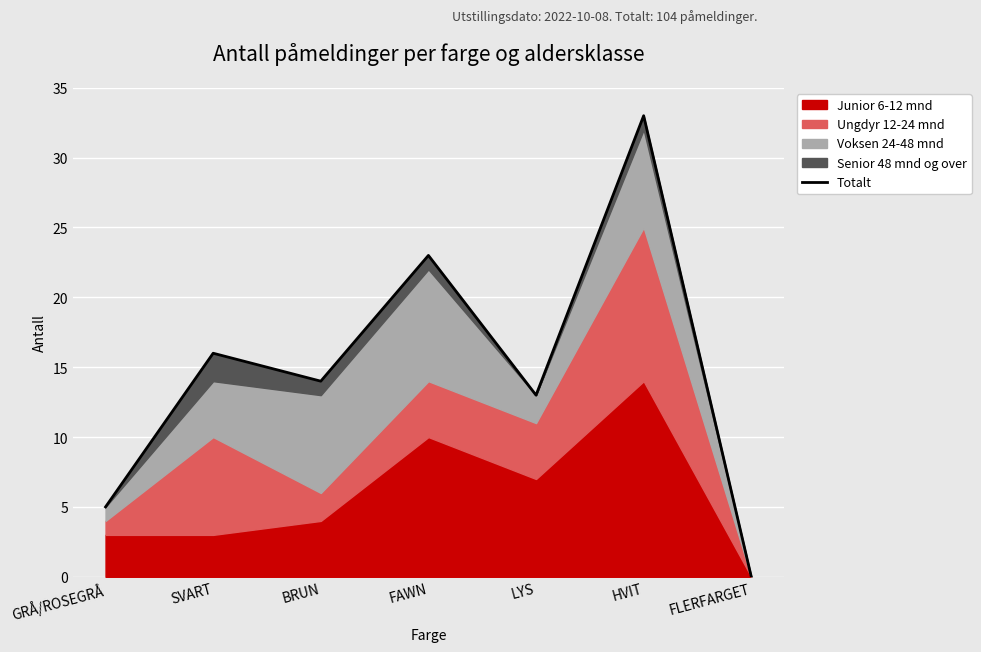

Where is the data nearest to the value 16?

SVART